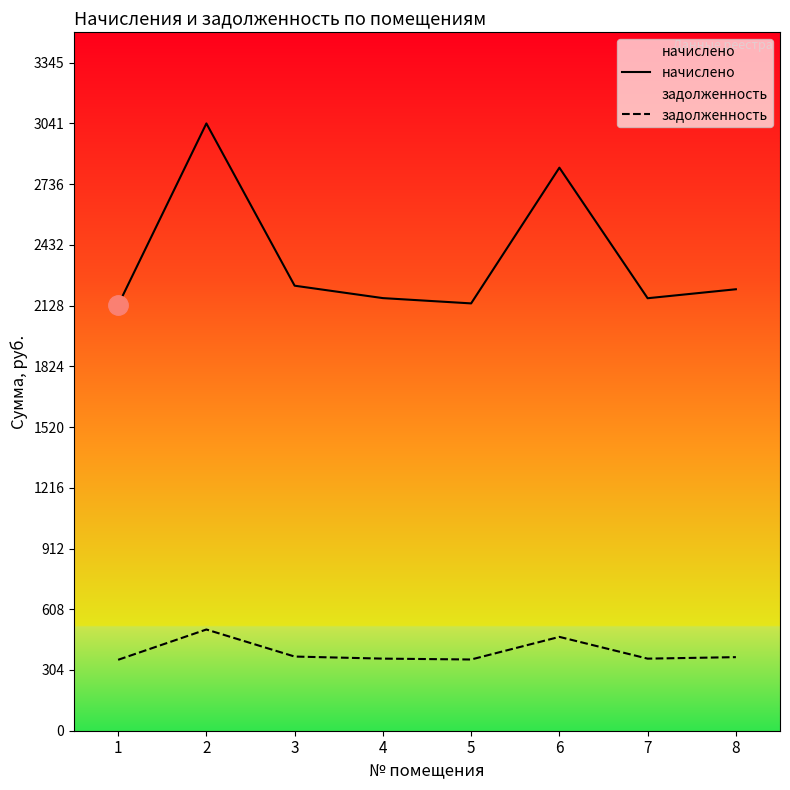

What are all the series names shown in the legend?

начислено, задолженность